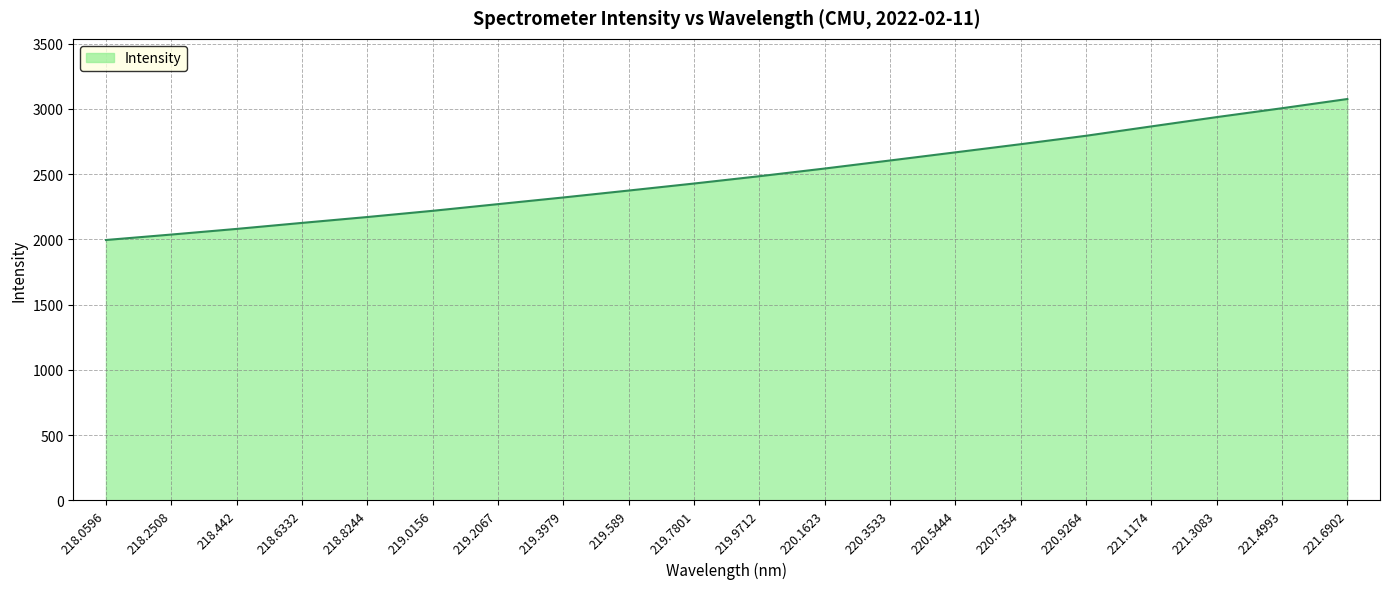

What is the sum of all values?

49712.8